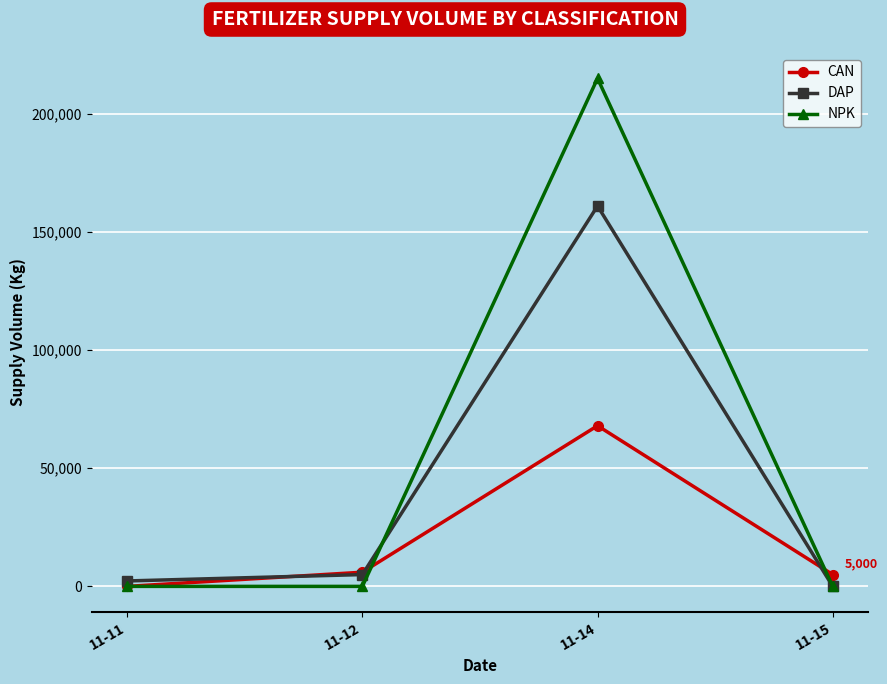

Which series has the largest total across all categories?

NPK